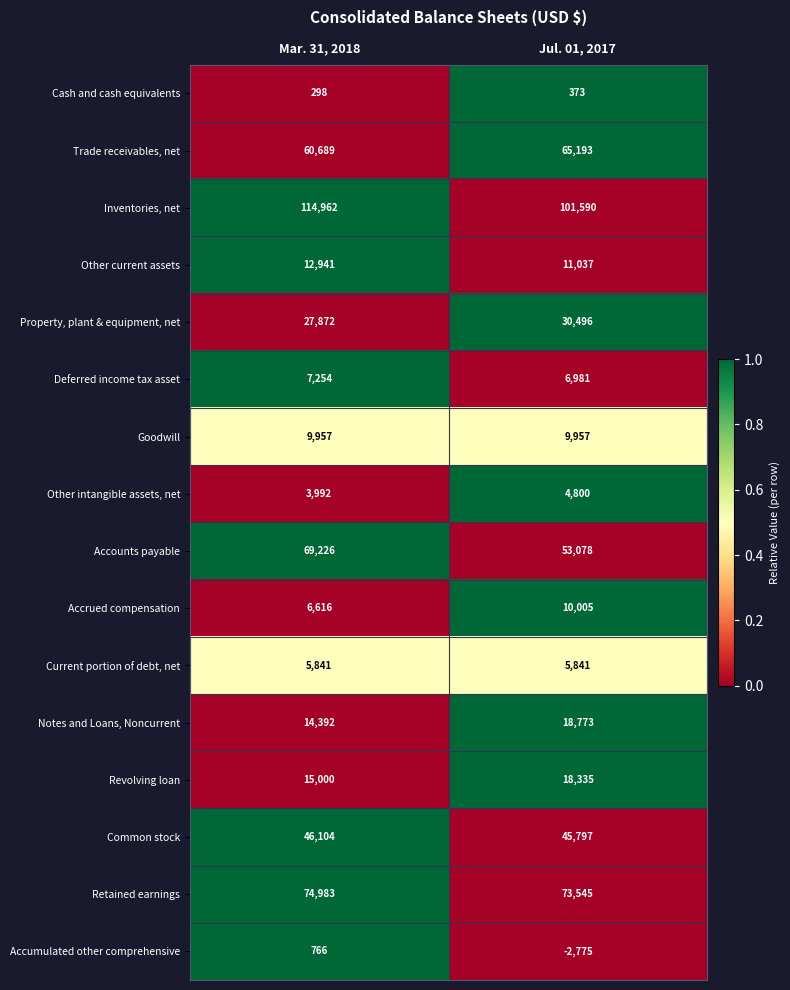

Rank the series by their maximum value, from lowest to highest.

Cash and cash equivalents, Accumulated other comprehensive, Other intangible assets, net, Current portion of debt, net, Deferred income tax asset, Goodwill, Accrued compensation, Other current assets, Revolving loan, Notes and Loans, Noncurrent, Property, plant & equipment, net, Common stock, Trade receivables, net, Accounts payable, Retained earnings, Inventories, net